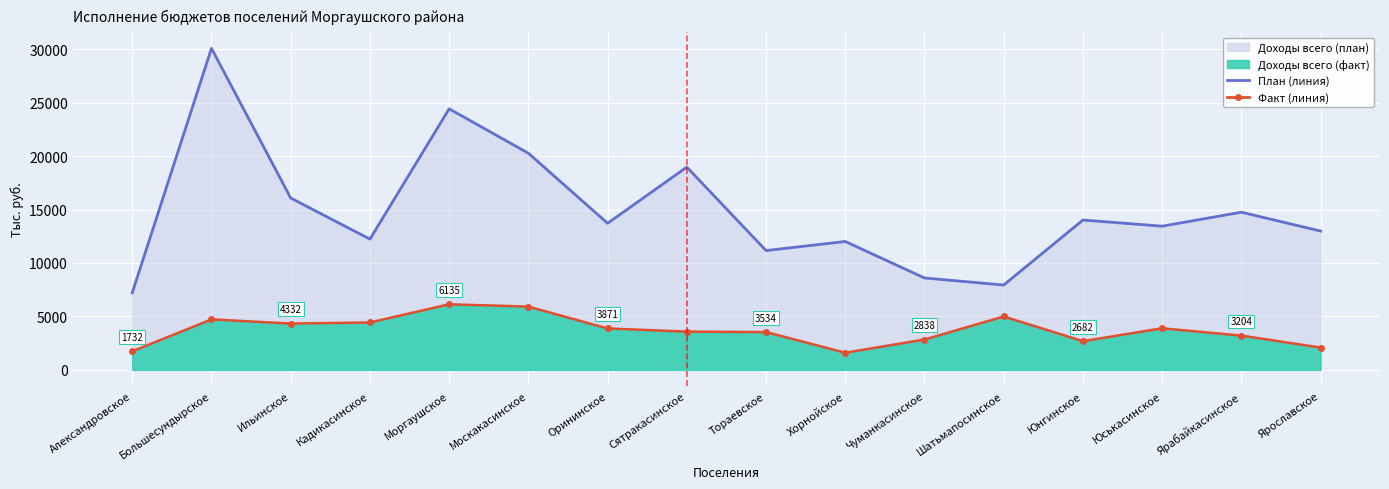

Is it true that Доходы план (линия) equals 13714.6 at Орининское?

True